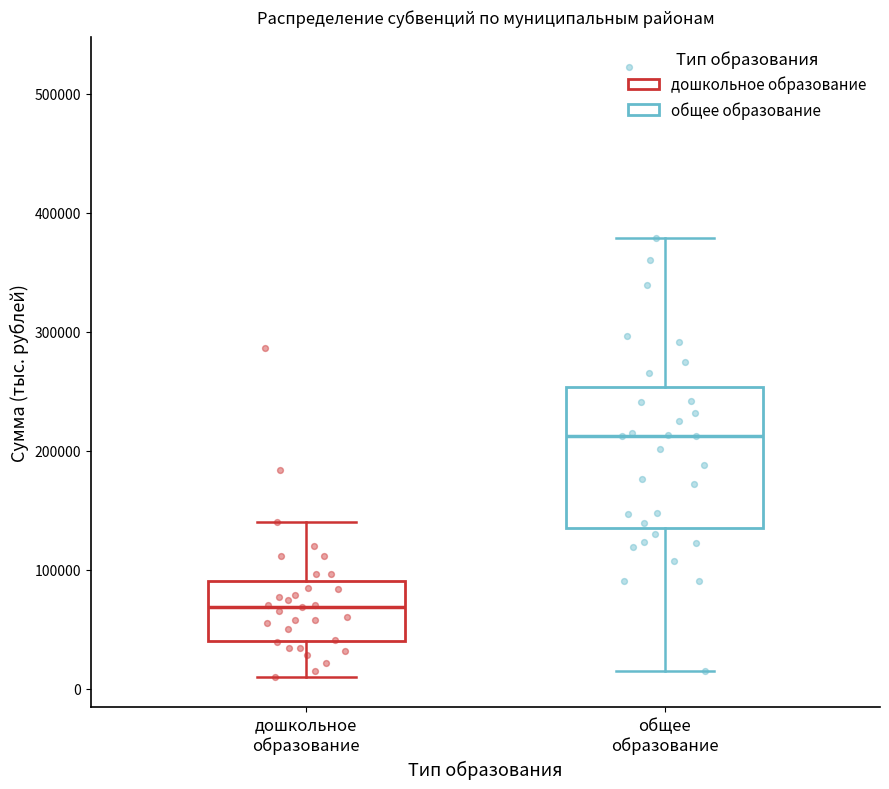

Which box's median line is the lowest?

дошкольное образование